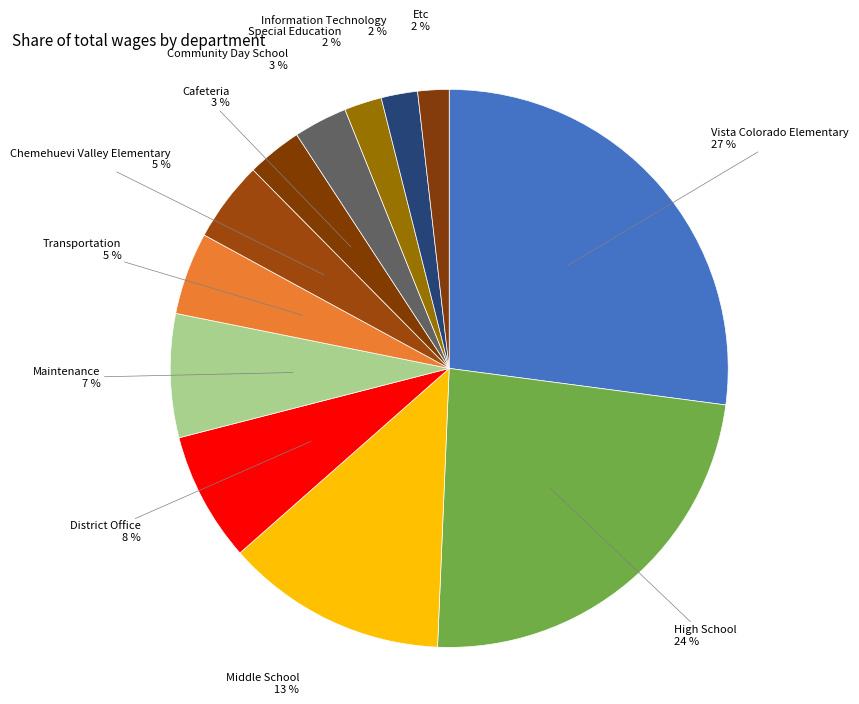

To the nearest percent, what is the combined percentage of Information Technology and Community Day School?

5%